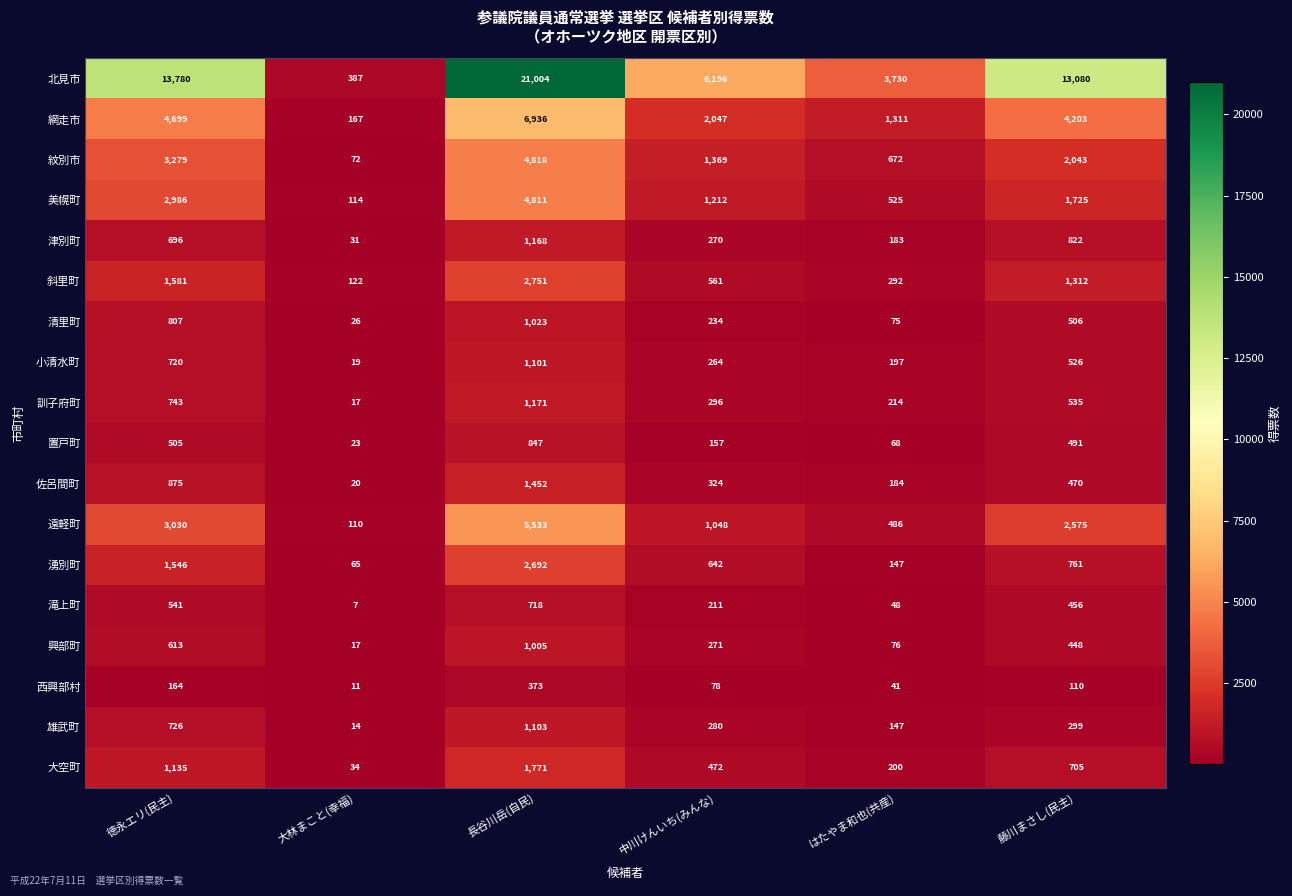

The value of 網走市 at 徳永エリ(民主) is 2956. True or false?

False